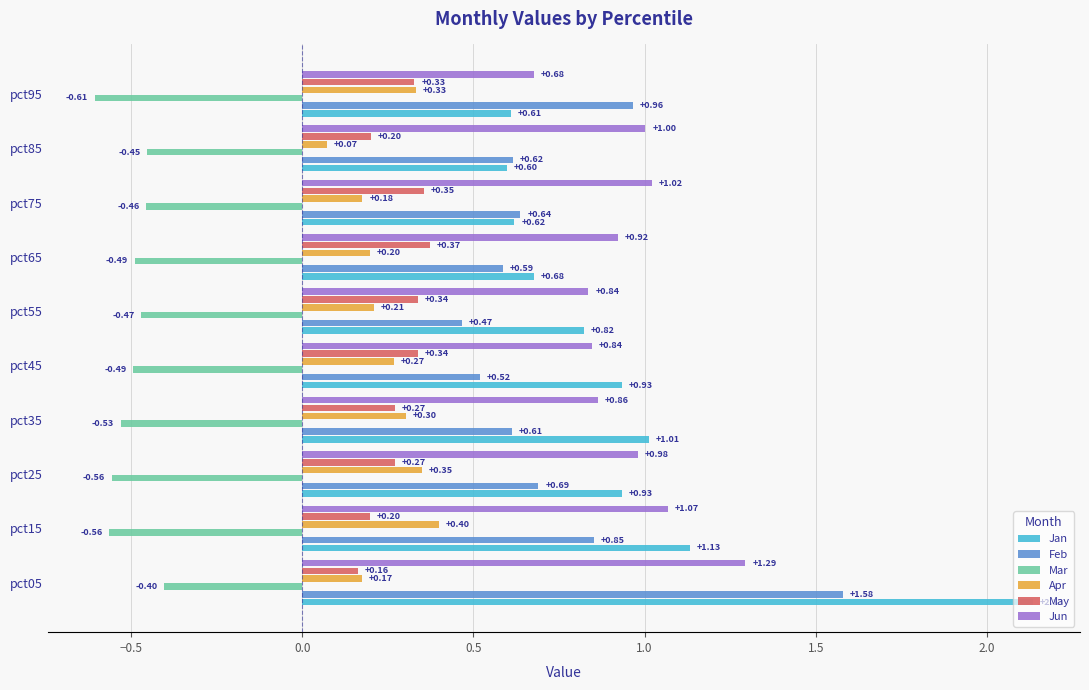

Which series has the largest total across all categories?

Jun